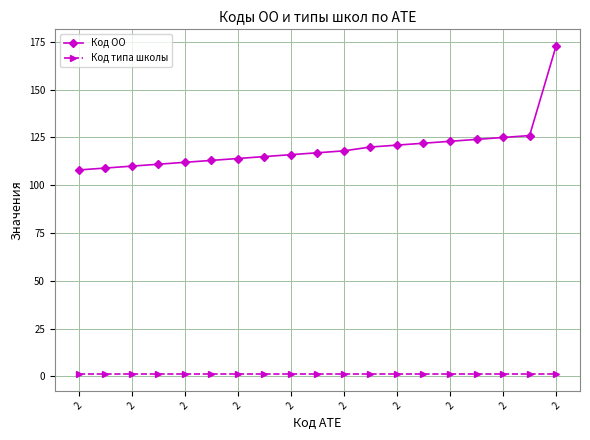

What is the value of the Код ОО point at the 11th from the left?

118